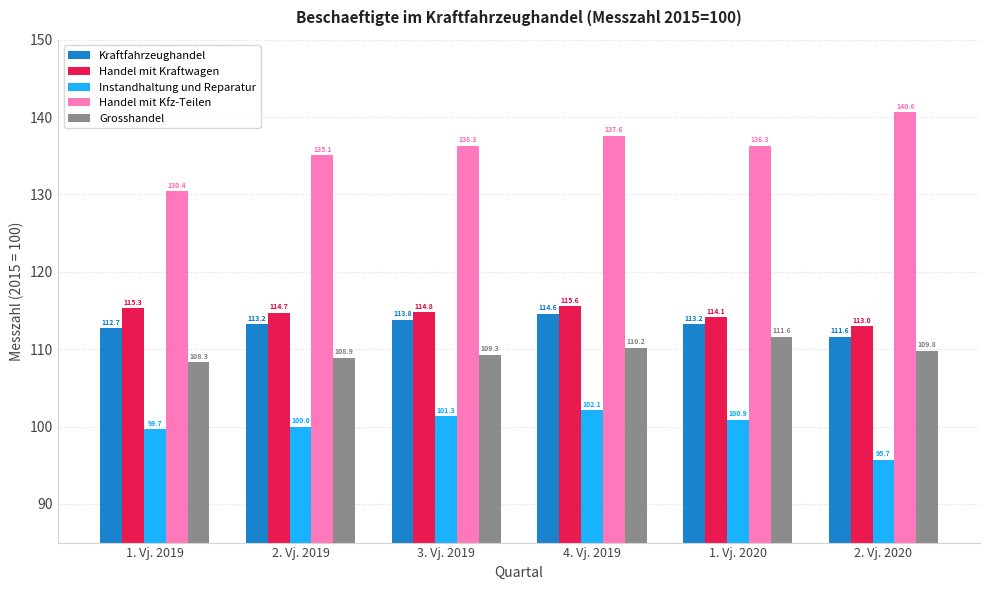

At which label is Handel mit Kfz-Teilen closest to 135?

2. Vj. 2019